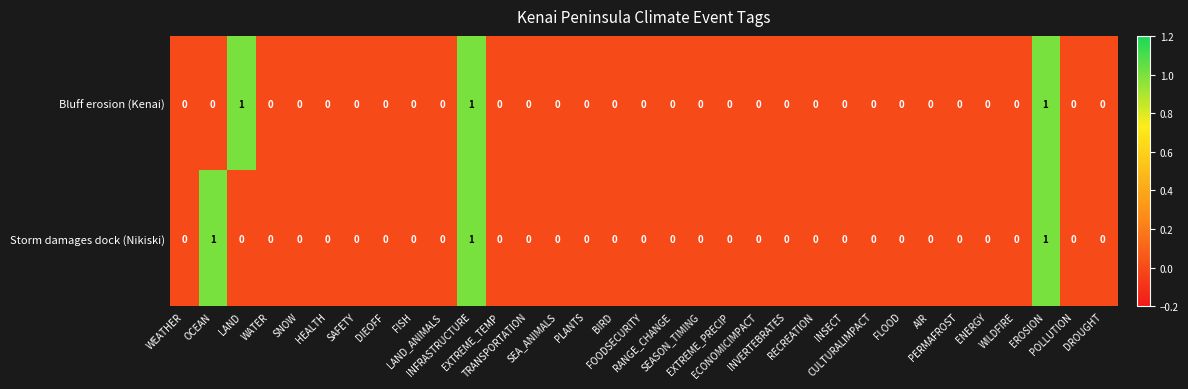

What is the sum of all Bluff erosion (Kenai) values?

3